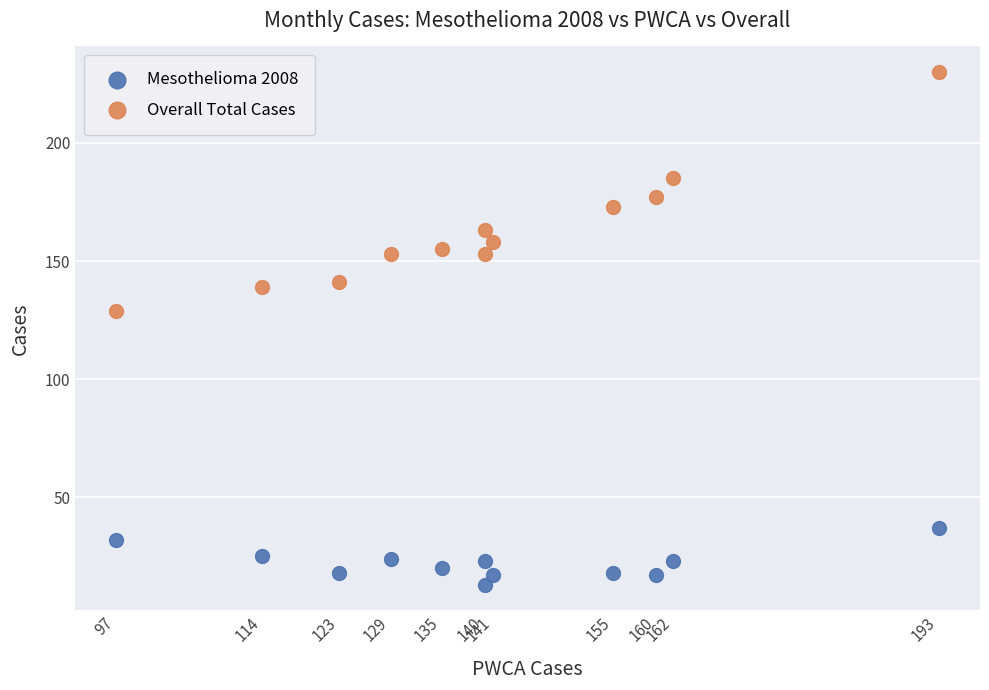

Across all data points, what is the range of X values (max minus min)?

96